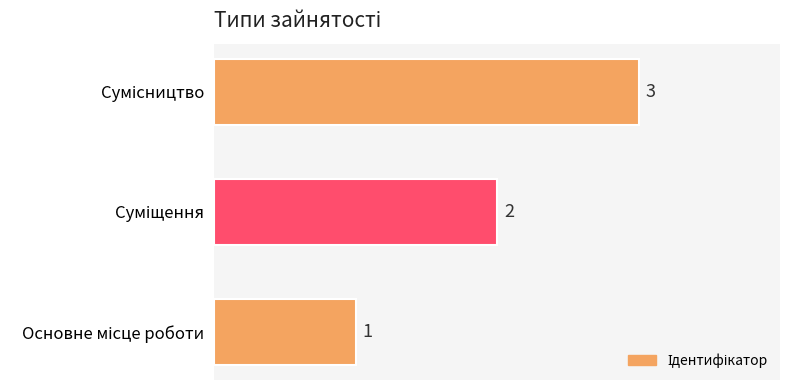

Count the number of data series in this chart.

1